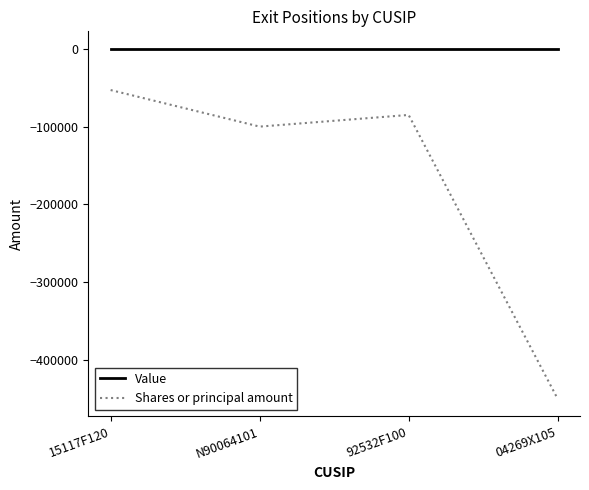

True or false: Value has more than 1 interior local peaks.

False